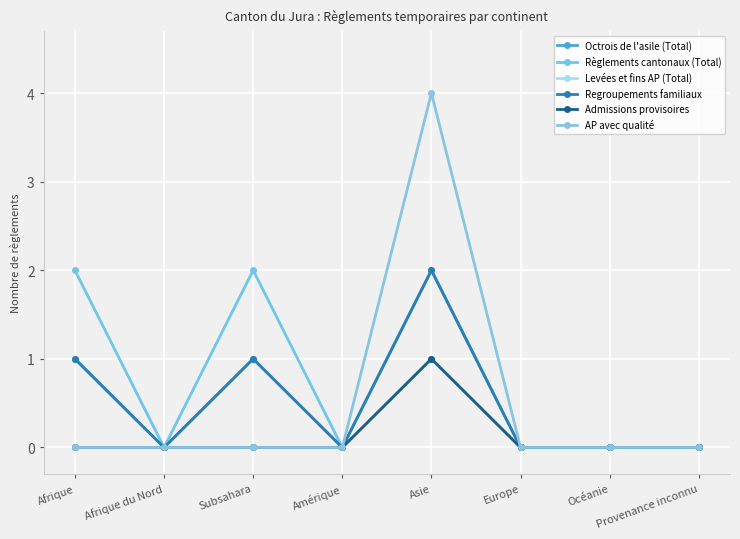

Does the chart have visible grid lines?

Yes